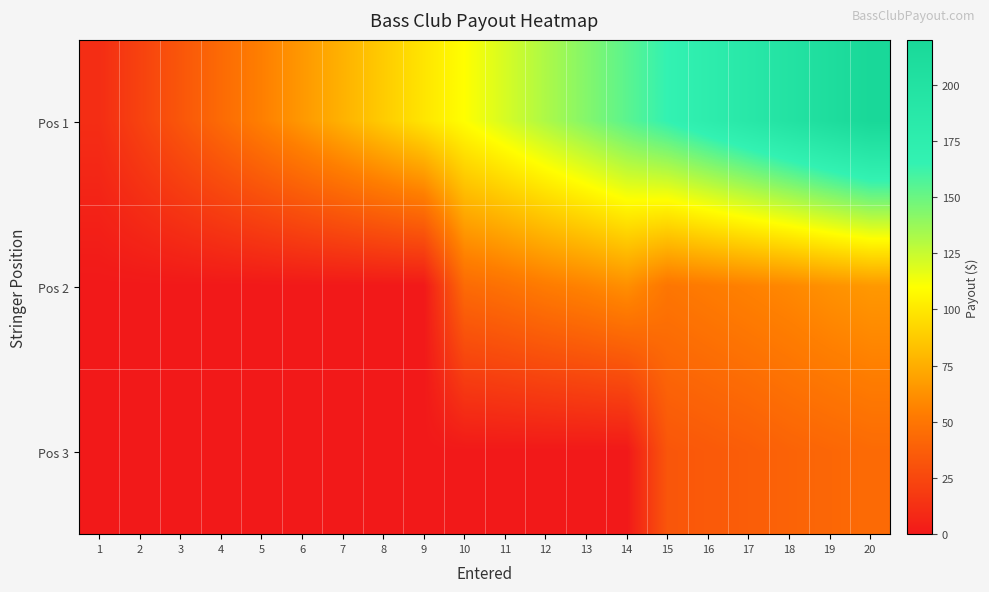

What is the maximum value shown in the chart?

220